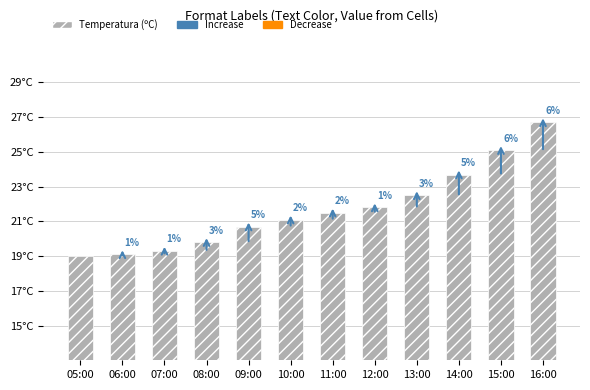

What is the change in value from 09:00 to 13:00?

+1.8